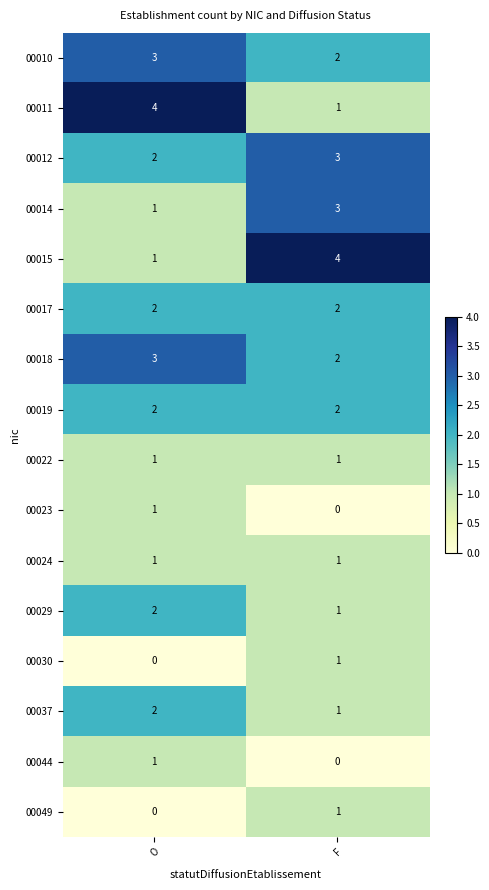

How many categories are shown in the chart?

2